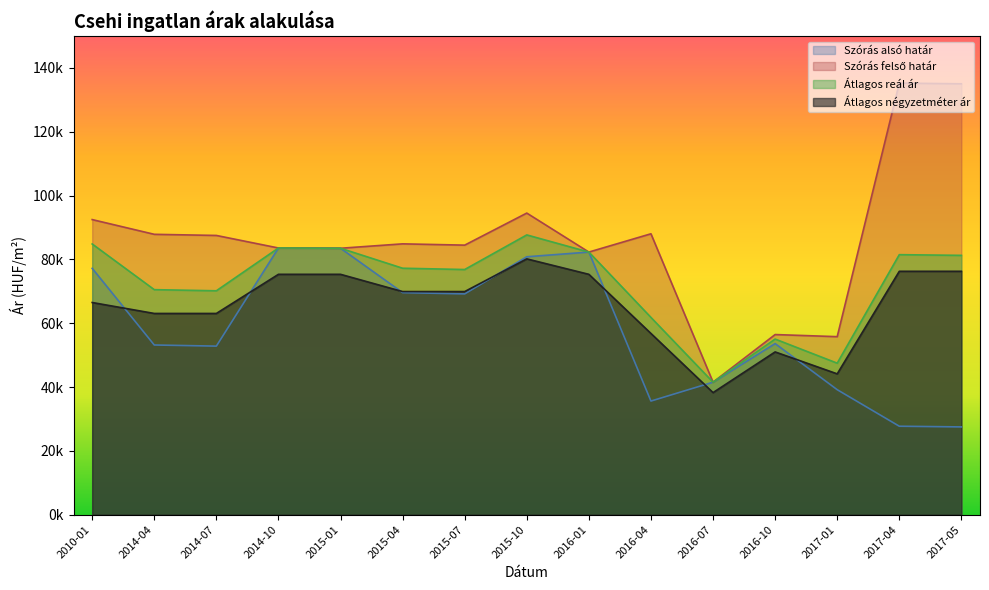

What is the average value of the Szórás alsó határ series?

58482